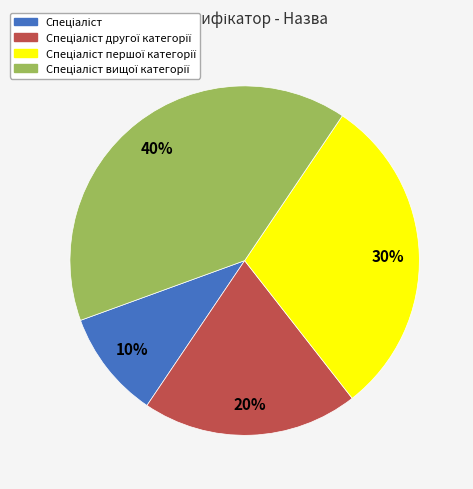

To the nearest percent, what is the difference between the largest and smallest slice percentages?

30%